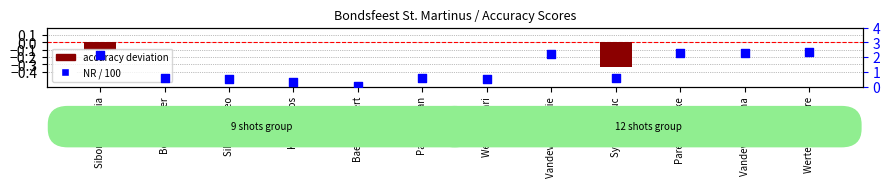

What are all the series names shown in the legend?

accuracy deviation, NR / 100